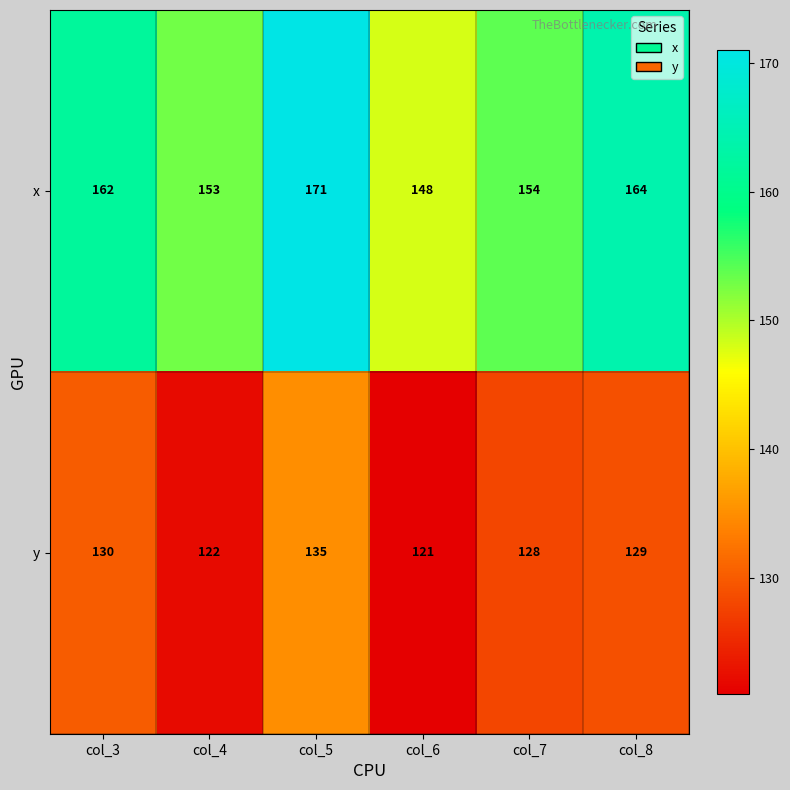

The x series shows 244 at col_5. True or false?

False